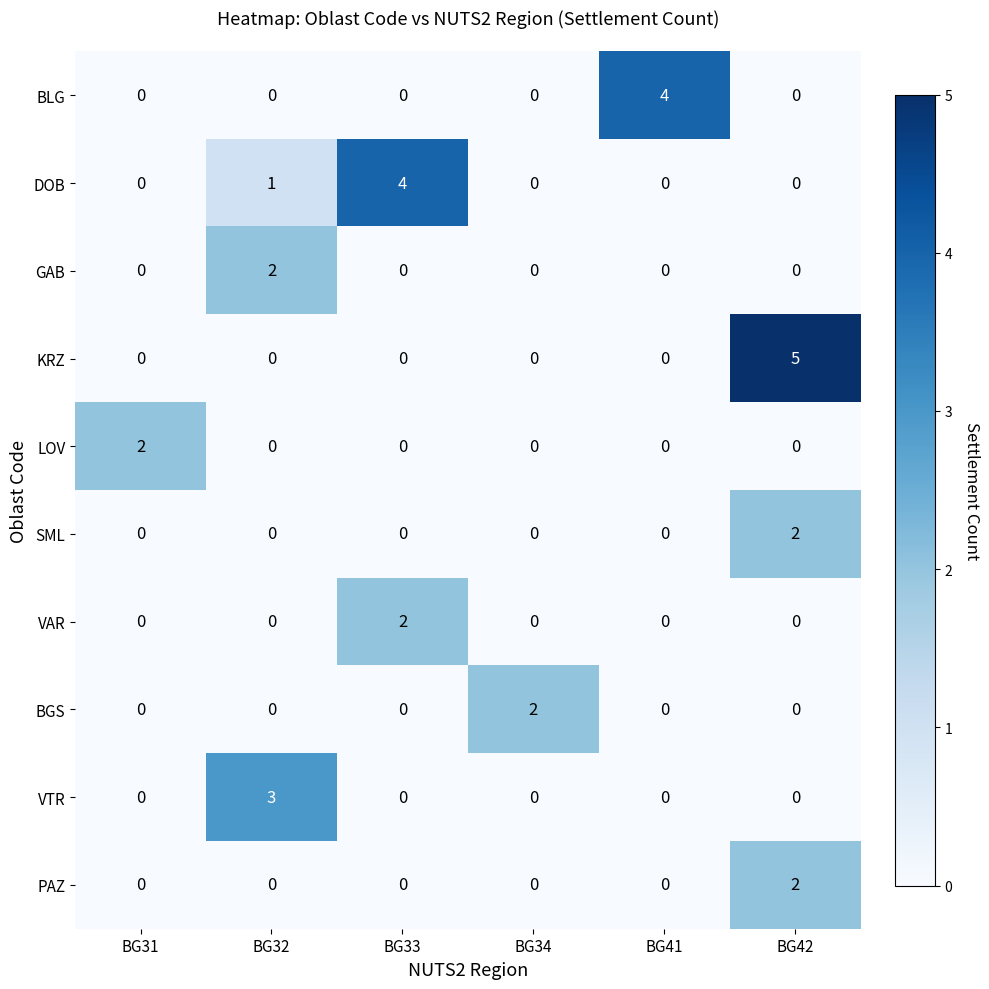

Is it true that BGS equals 0 at BG42?

True